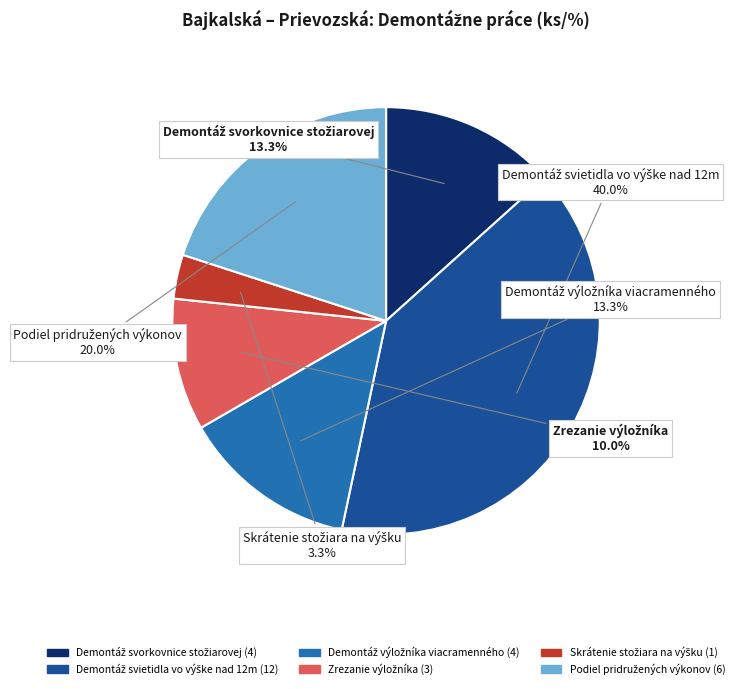

Does any single category account for the majority?

No